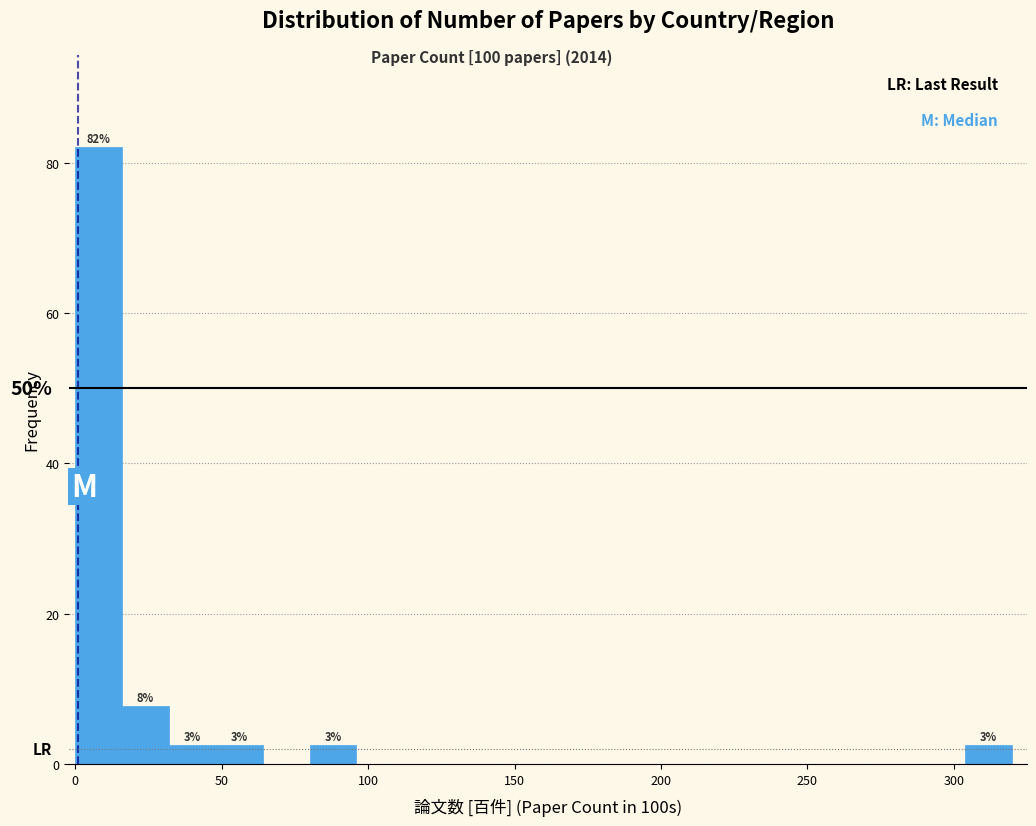

Around what value on the x-axis is the tallest bar? Give the approximate position of its centre, as read against the axis.

10